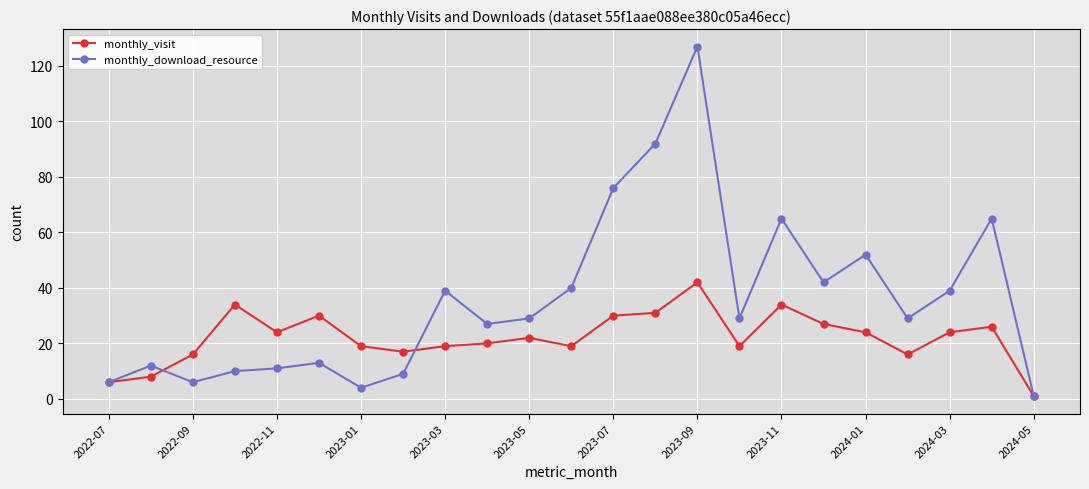

List the series in order of their overall mean, lowest first.

monthly_visit, monthly_download_resource